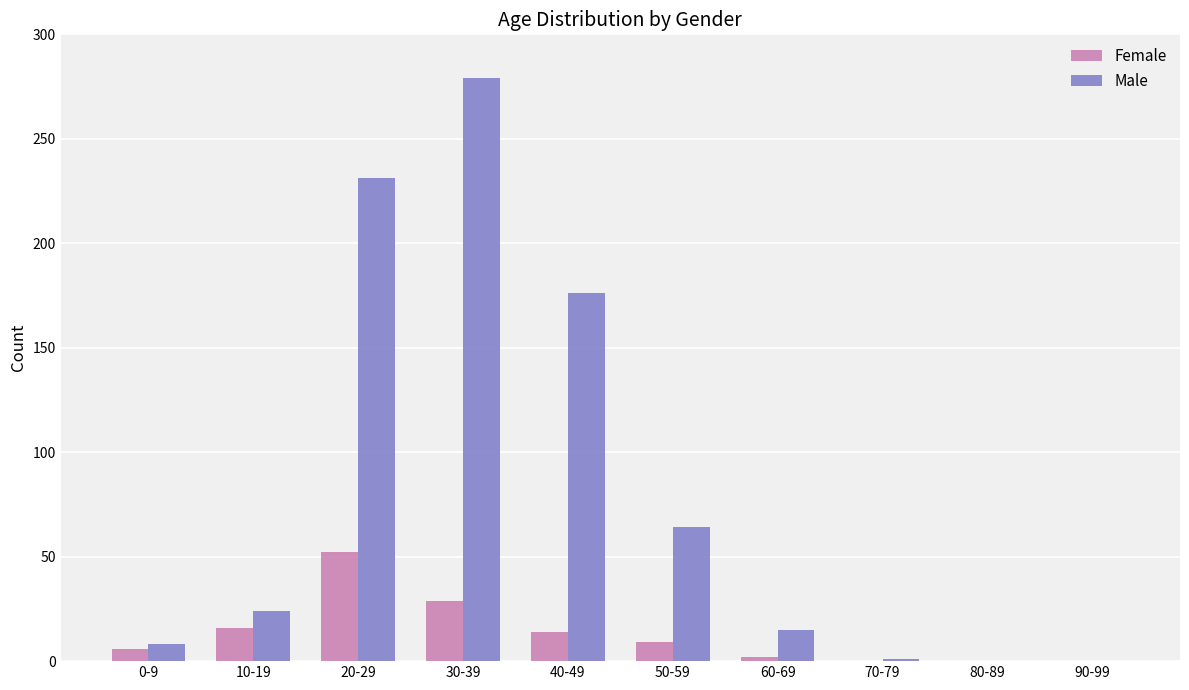

Does the chart contain stacked bars?

No